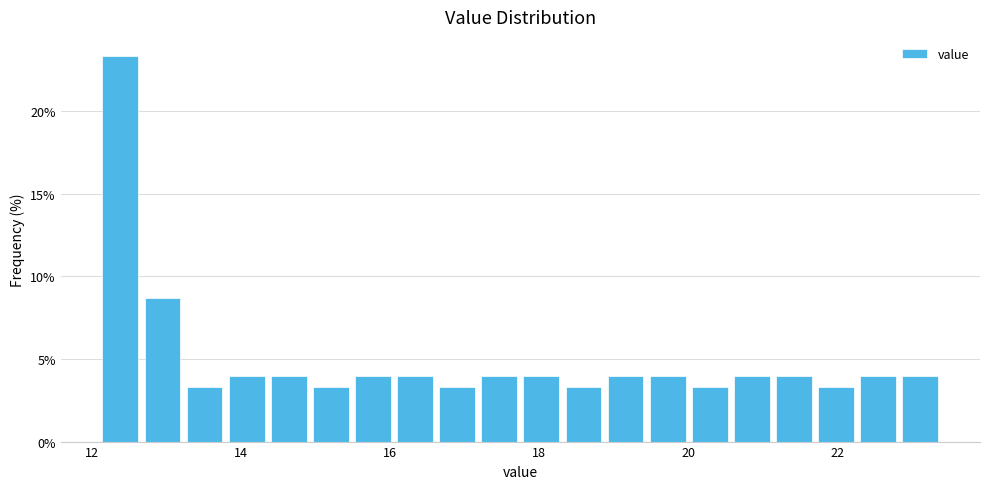

Read against the x-axis, roughly where is the centre of the tallest bar?

12.4